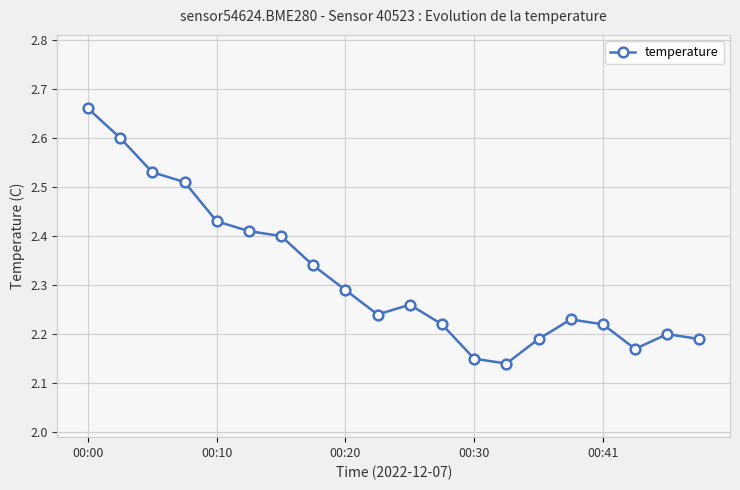

Count the values in the range 2 to 3.

20